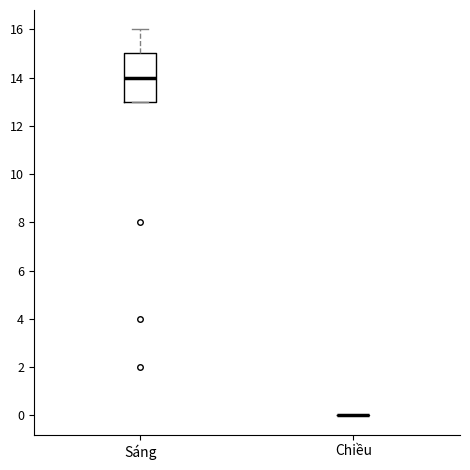

Which box is the tallest, from its lower edge to its upper edge?

Sáng